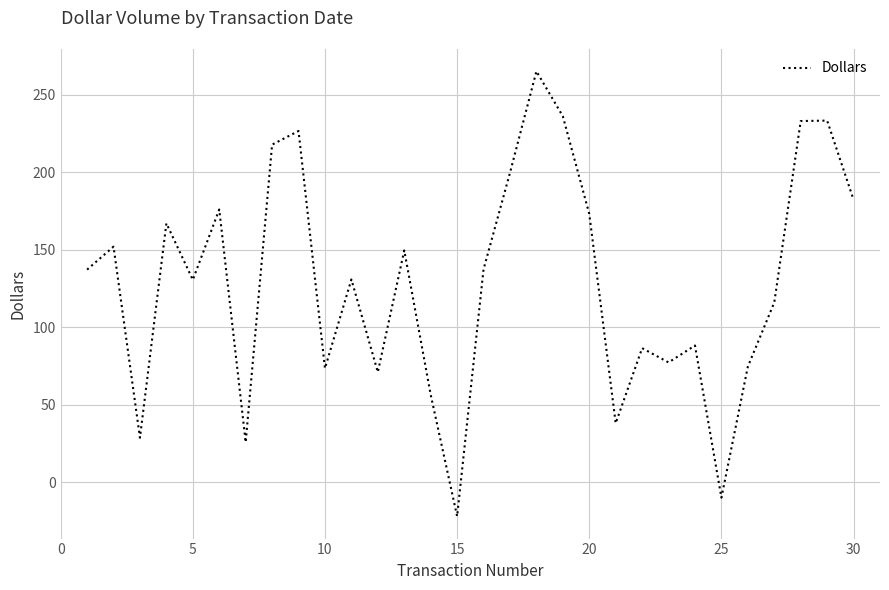

What is the maximum value shown in the chart?

265.2